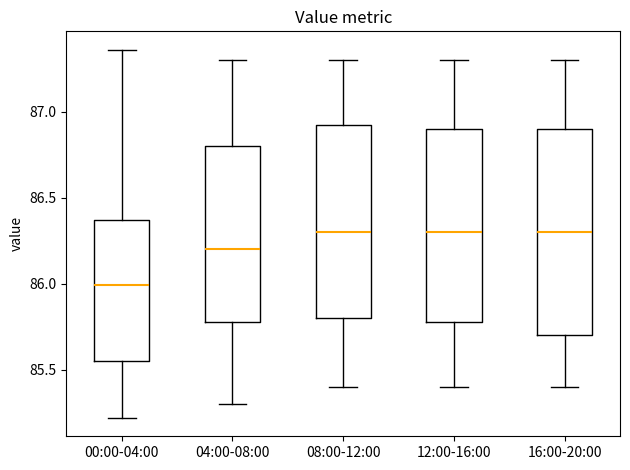

Reading left to right, read every box against the y-axis: the position of its median line, the range the box covers, and the ends of its whiskers. The values are not printed on the chart, so give them approximately, as read against the axis.

00:00-04:00: median 86.00, box 85.55 to 86.35, whiskers 85.20 to 87.35
04:00-08:00: median 86.20, box 85.80 to 86.80, whiskers 85.30 to 87.30
08:00-12:00: median 86.30, box 85.80 to 86.95, whiskers 85.40 to 87.30
12:00-16:00: median 86.30, box 85.80 to 86.90, whiskers 85.40 to 87.30
16:00-20:00: median 86.30, box 85.70 to 86.90, whiskers 85.40 to 87.30